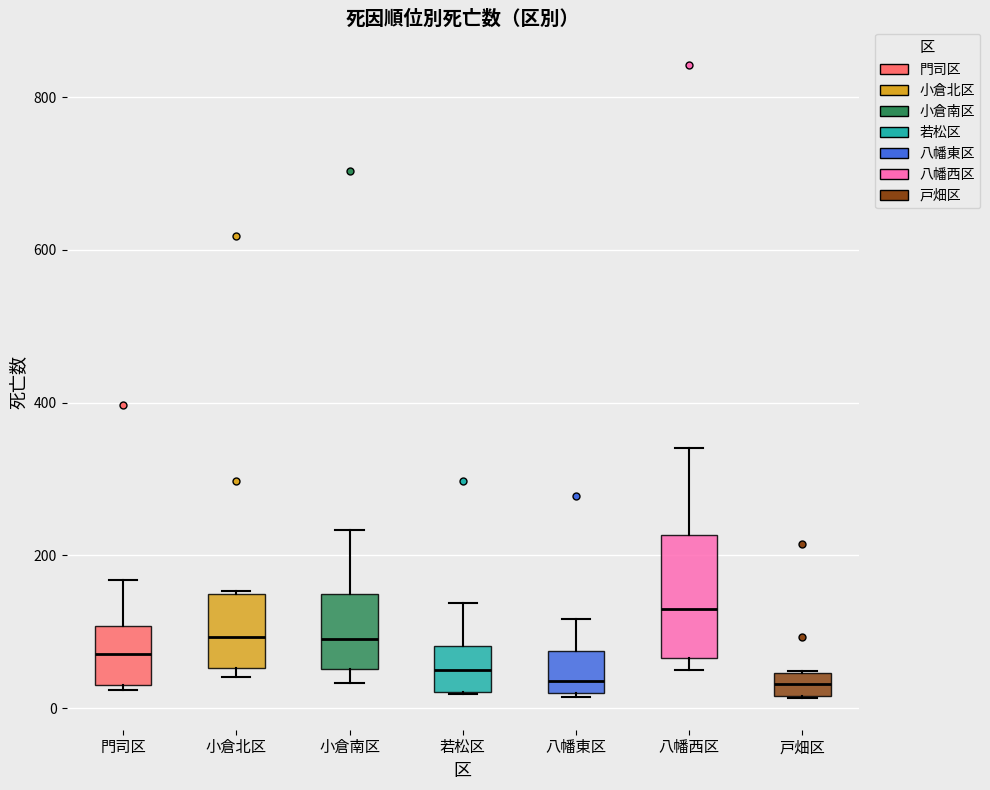

Which box's median line is the highest?

八幡西区